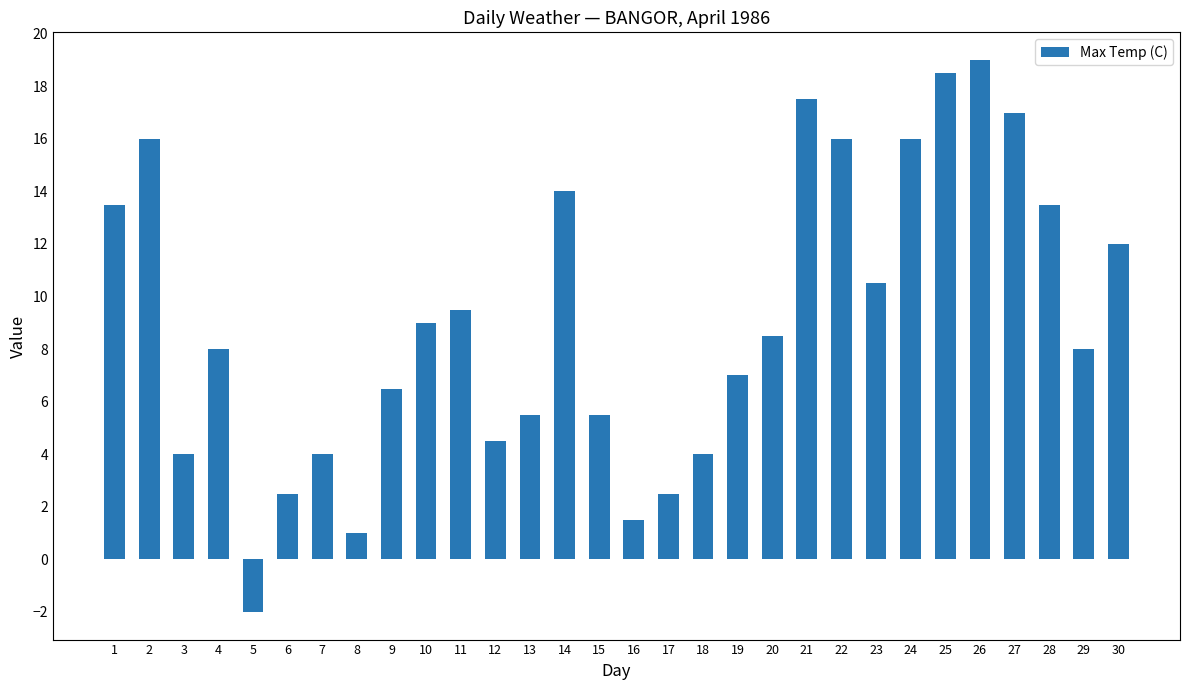

How many positive values are there?

29